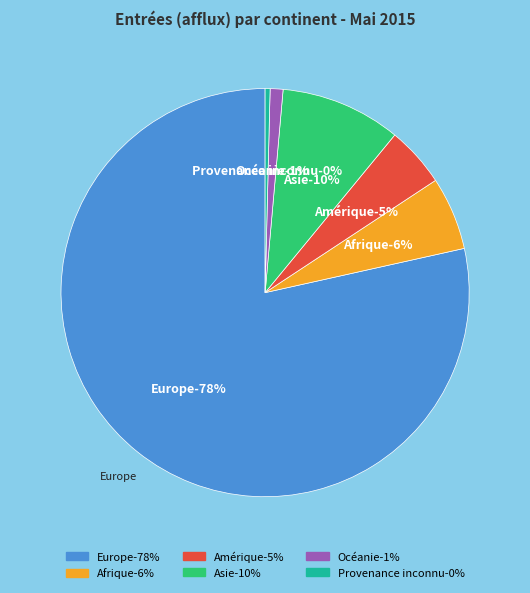

What is the largest slice in the pie chart?

Europe